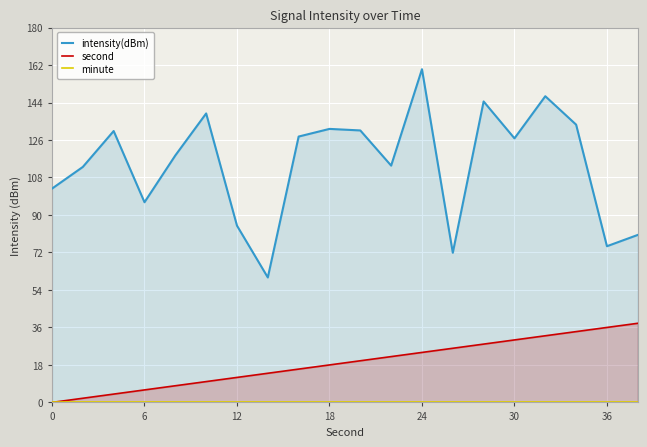

Which series has the widest spread of values?

intensity(dBm)